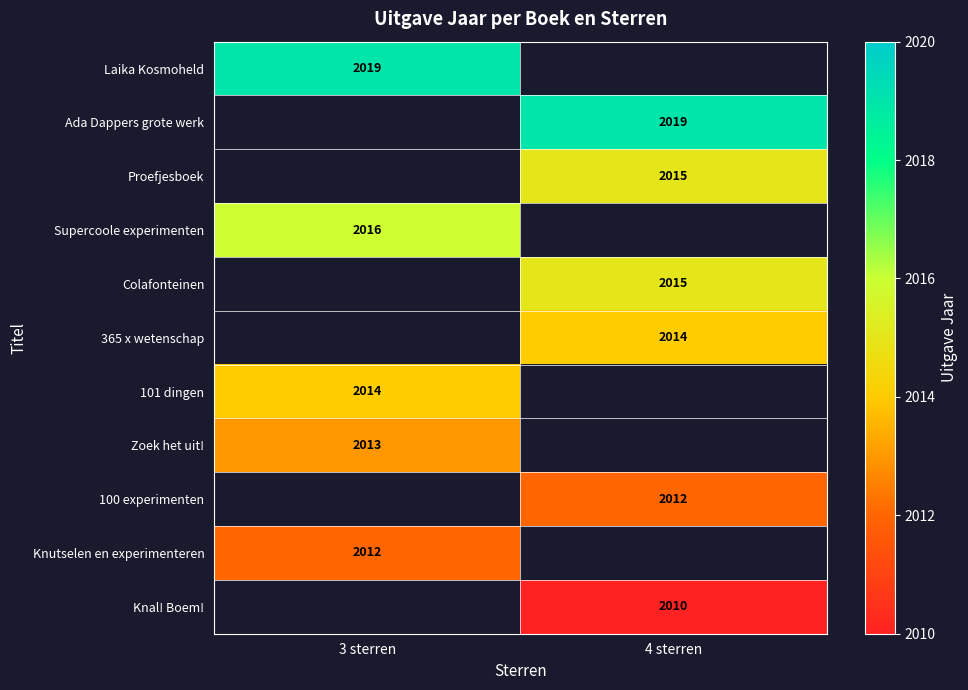

The value of Knal! Boem! at 4 sterren is 2010. True or false?

True